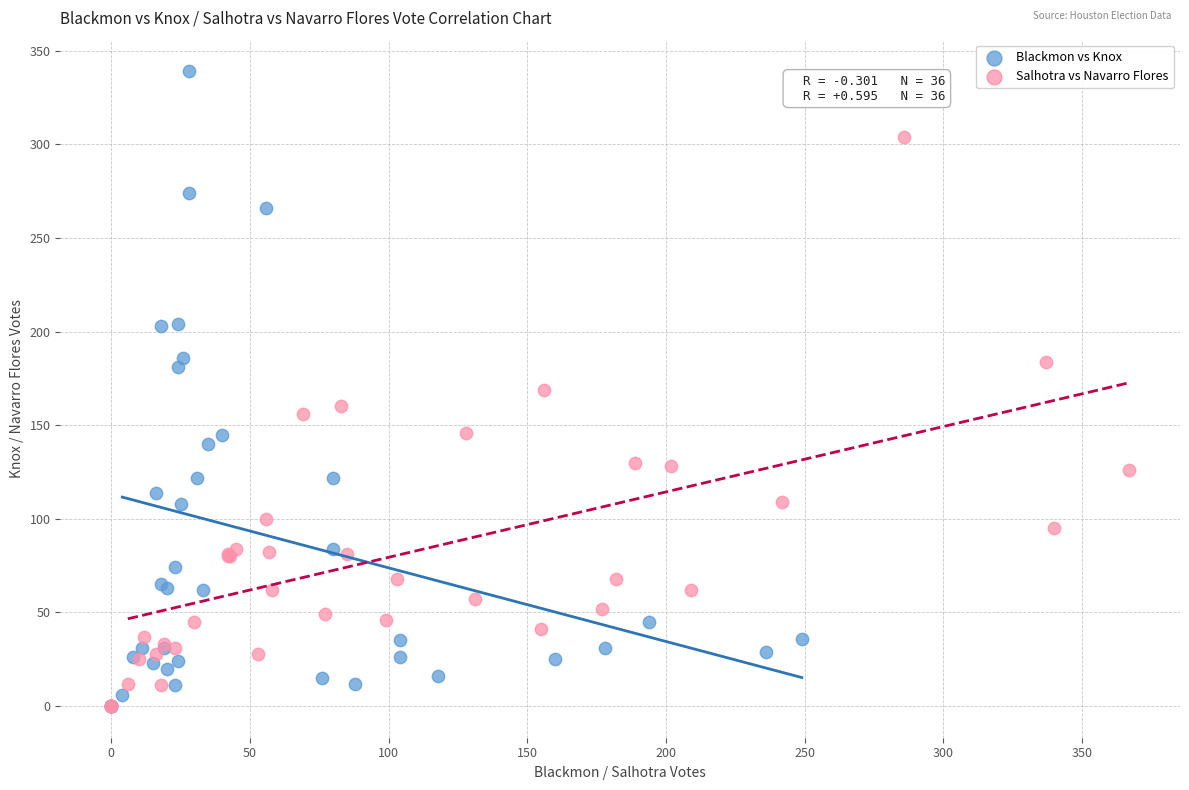

Which series has the largest Y range (max minus min)?

Blackmon vs Knox